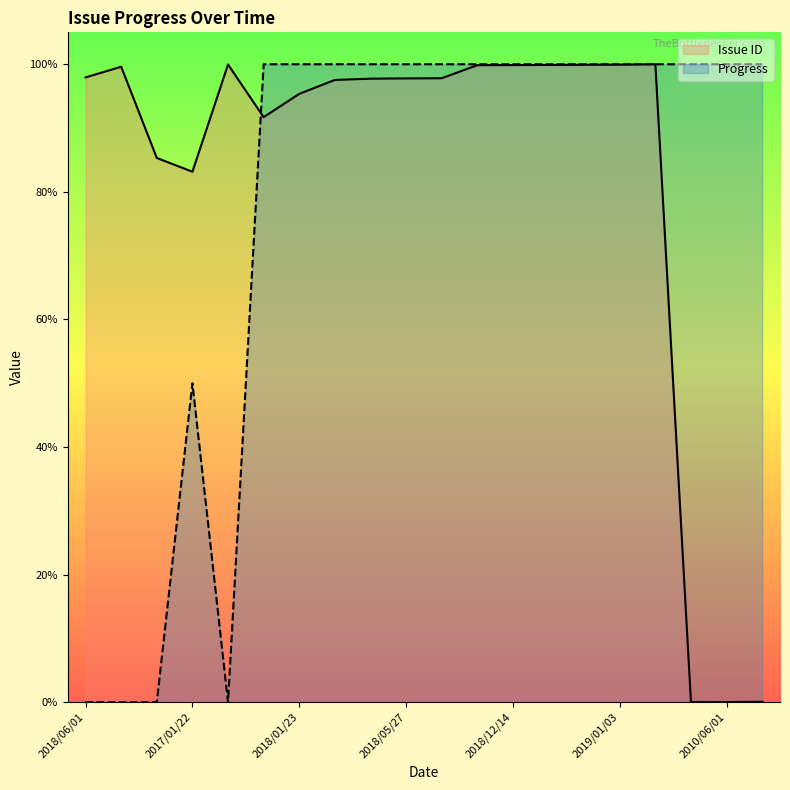

After their last crossing, which series has the higher values: Progress or Issue ID?

Progress